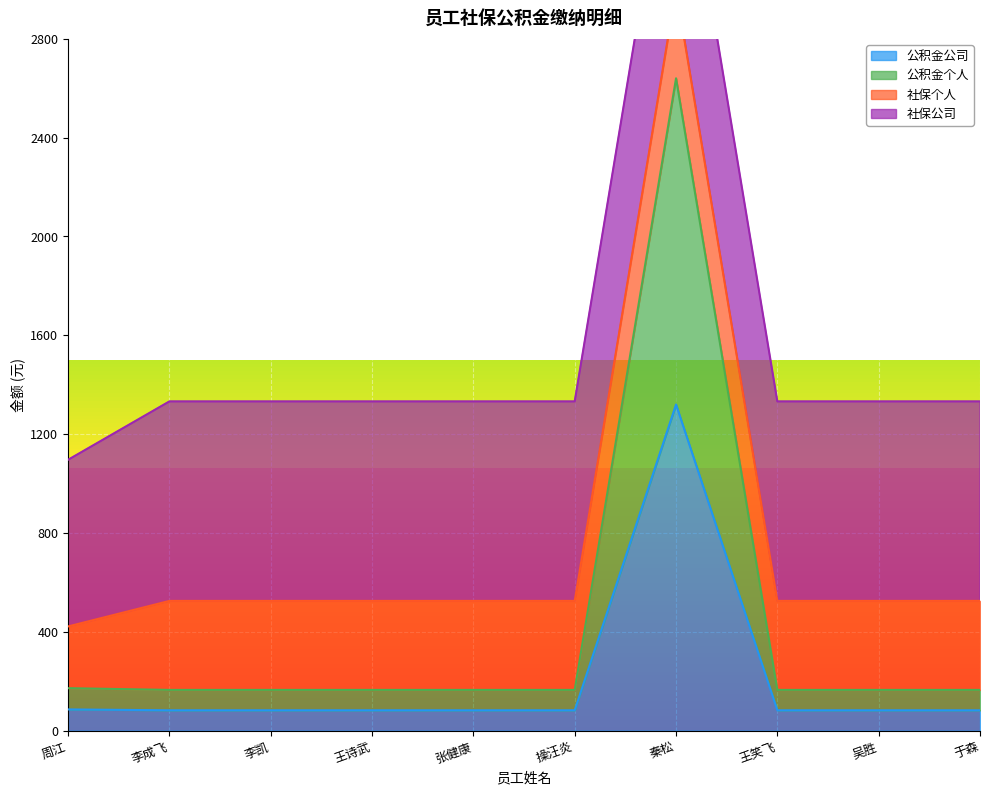

What is the difference between the maximum and minimum values in the 公积金个人 series?

2475.0